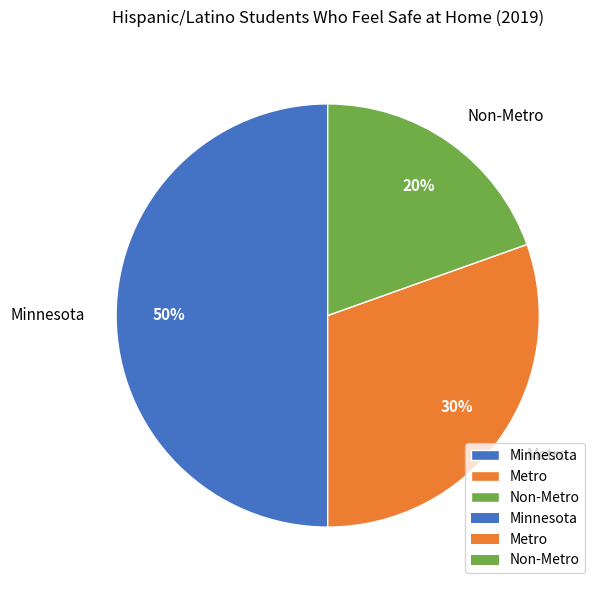

To the nearest percent, what is the average slice percentage?

33%